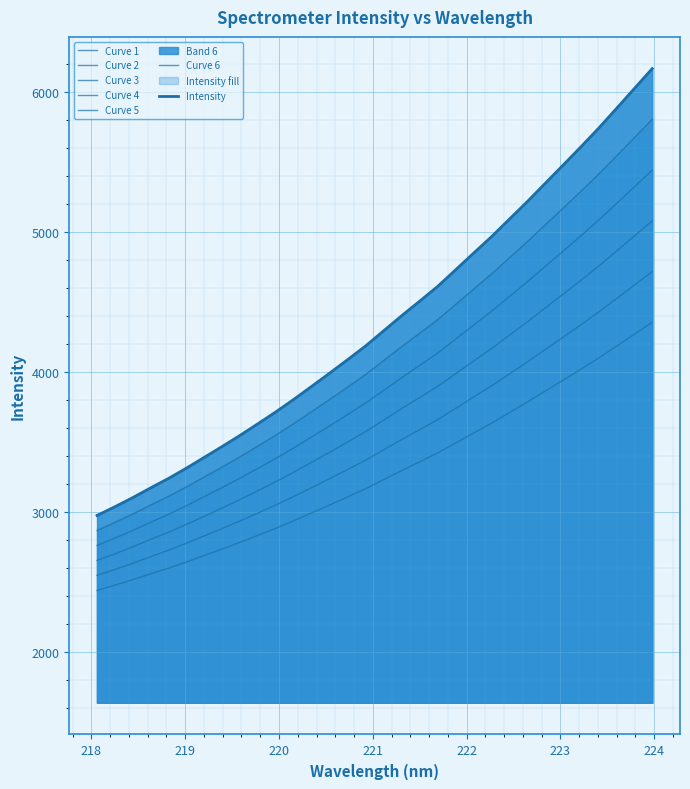

What is the average value?

4142.1